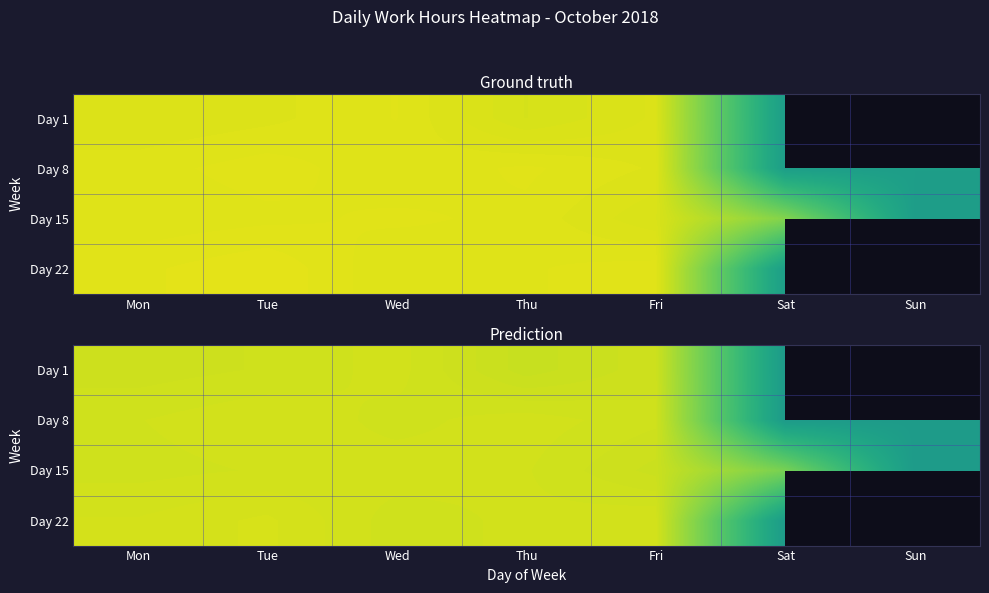

True or false: Day 8 has a value of 3.9 at Thu.

False